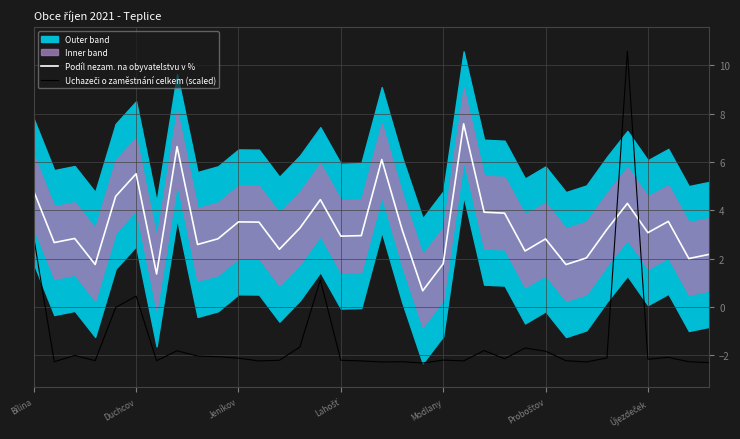

How many times do Uchazeči o zaměstnání celkem (scaled) and Podíl nezam. na obyvatelstvu v % cross each other?

2